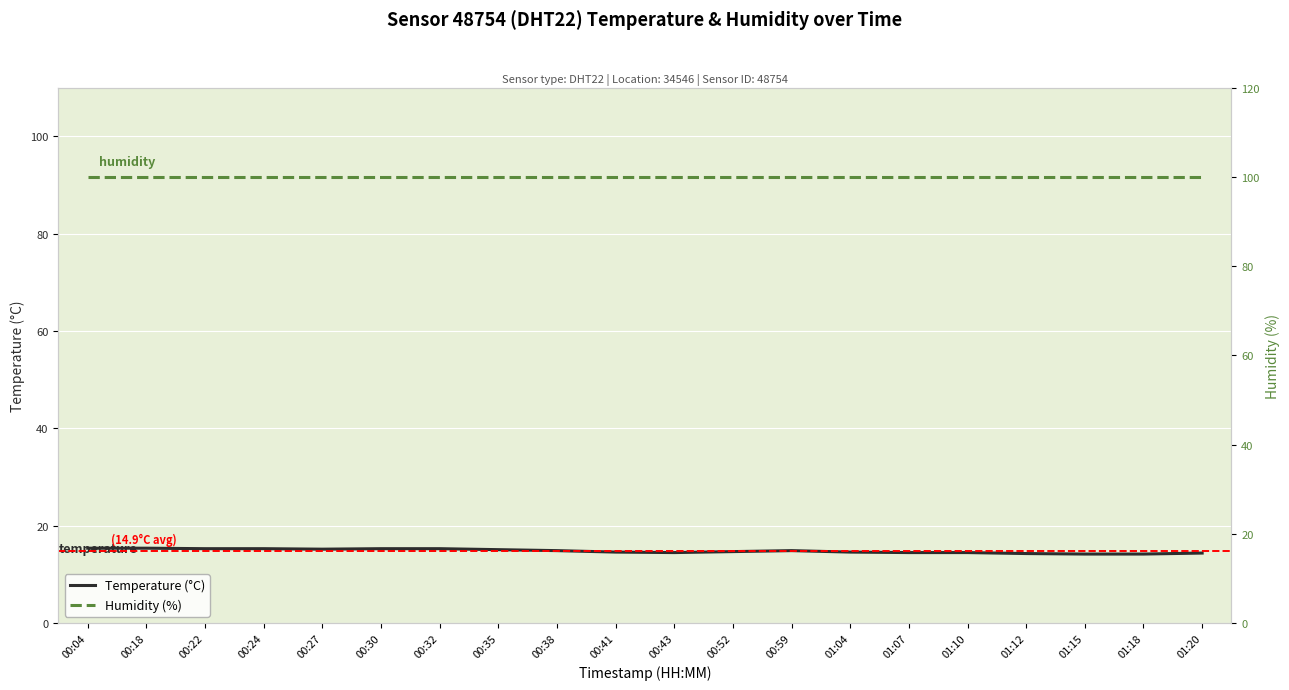

What is the value of the Temperature (°C) point at the 14th from the left?

14.6